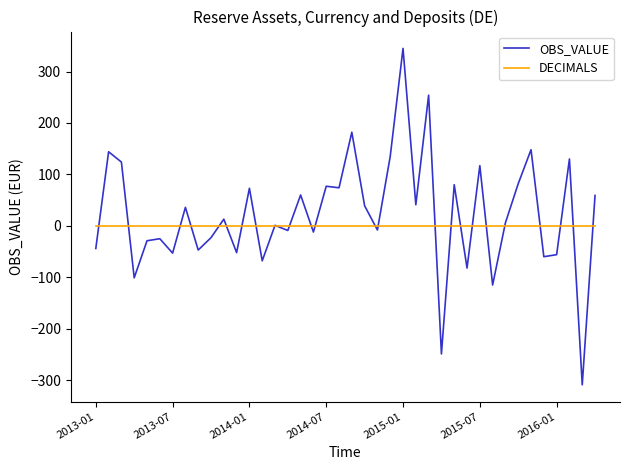

Which series has the widest spread of values?

OBS_VALUE